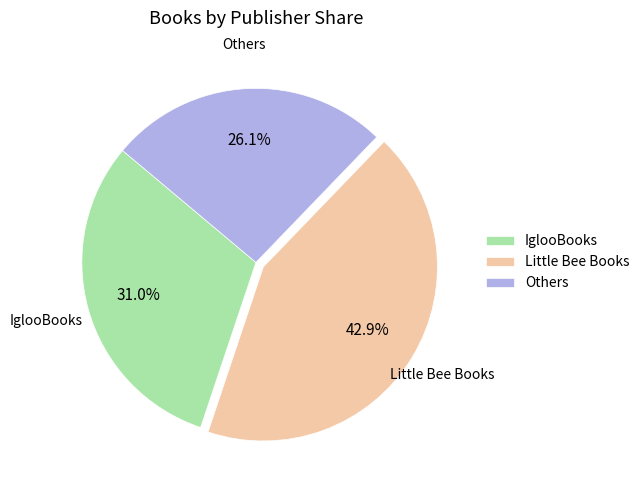

Which slice is the smallest?

Others